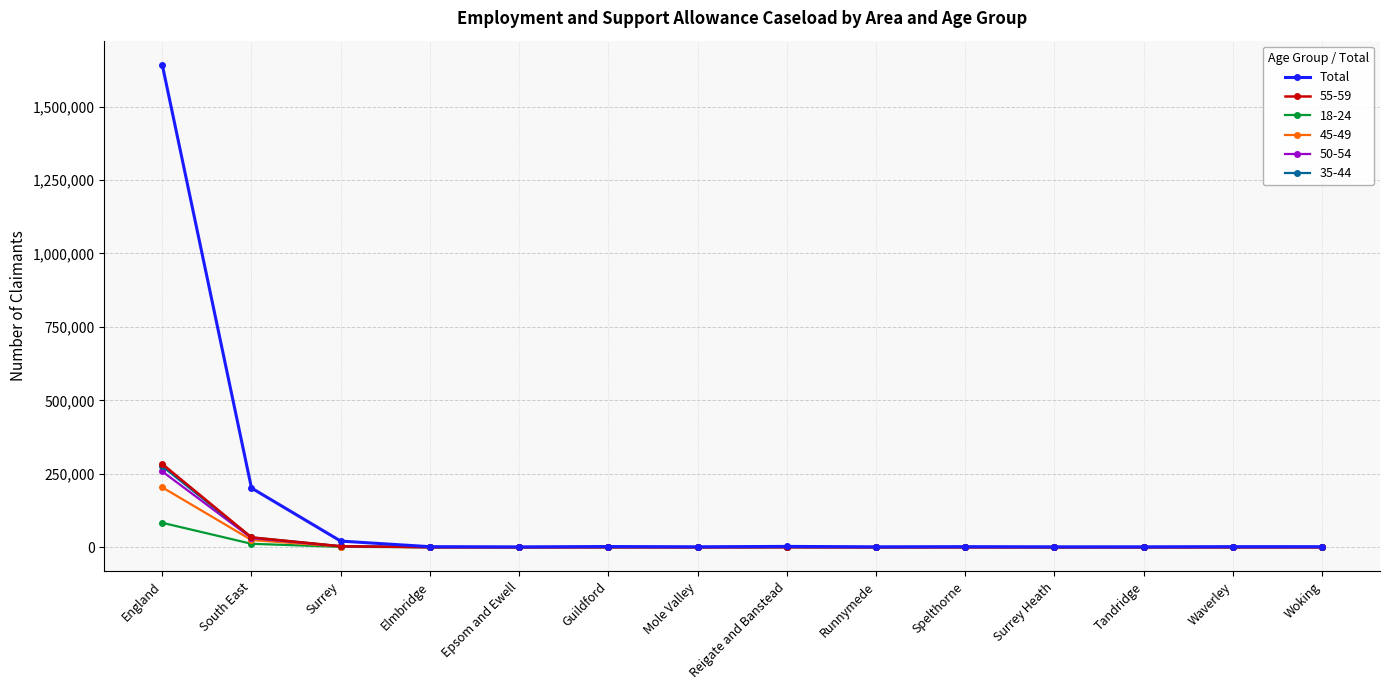

True or false: 18-24 has more than 0 points higher than both neighbors.

True